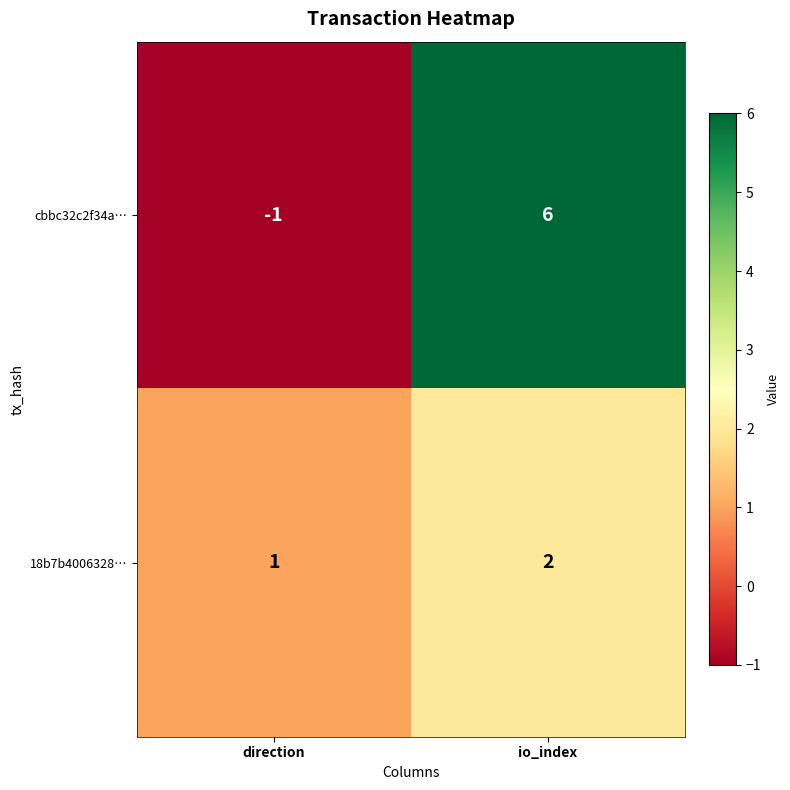

At which category does the chart reach its peak across all series?

io_index